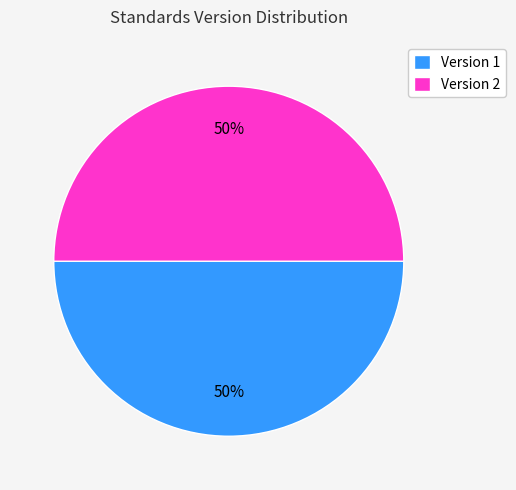

The Version 2 slice represents 50% of the pie. True or false?

True